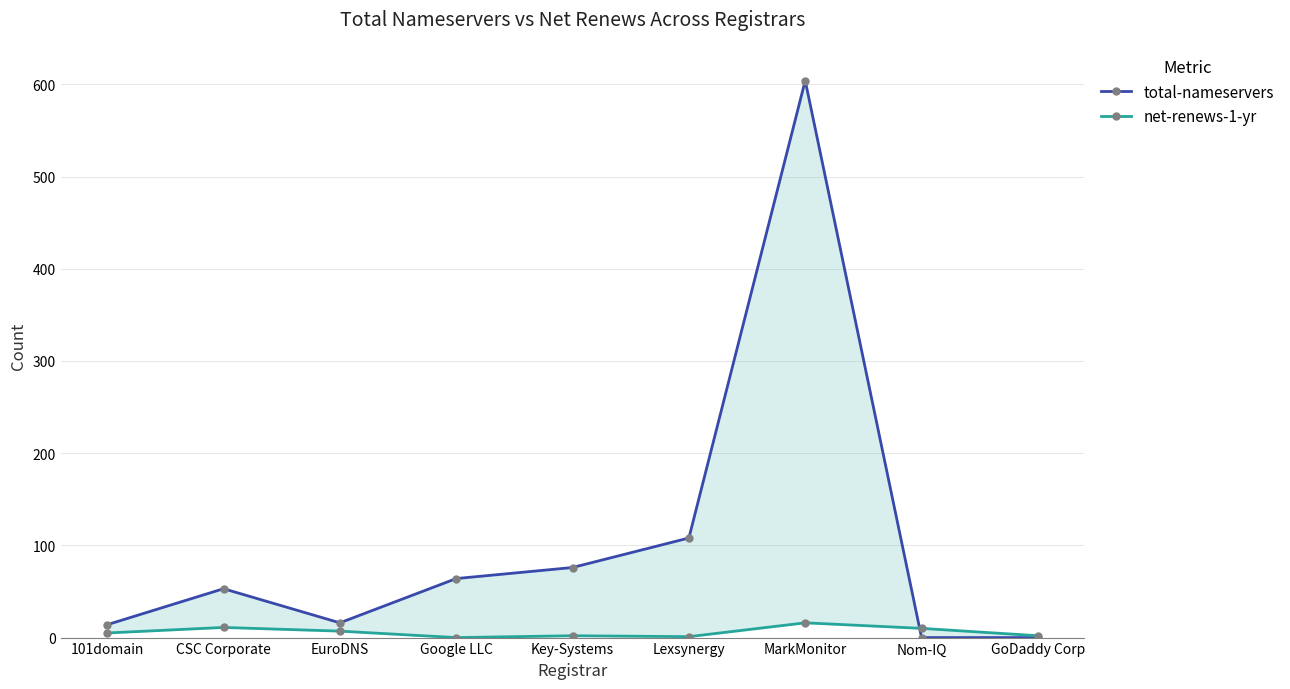

The value of net-renews-1-yr at CSC Corporate is 11. True or false?

True